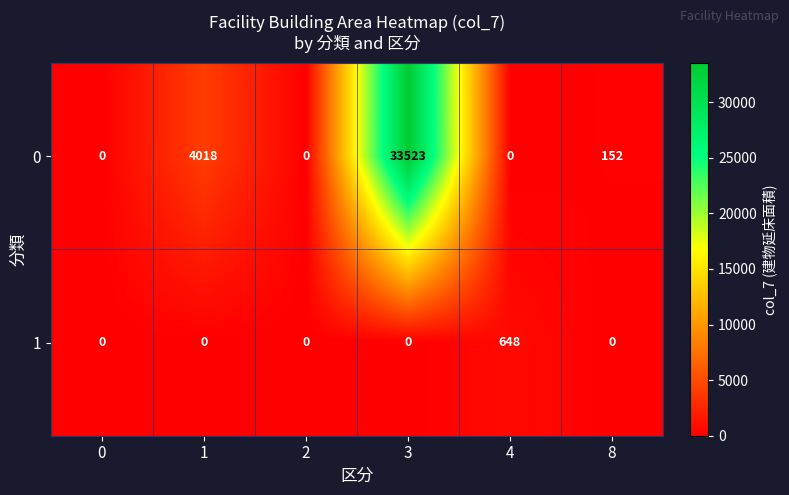

At which category is the sum across all series the highest?

3